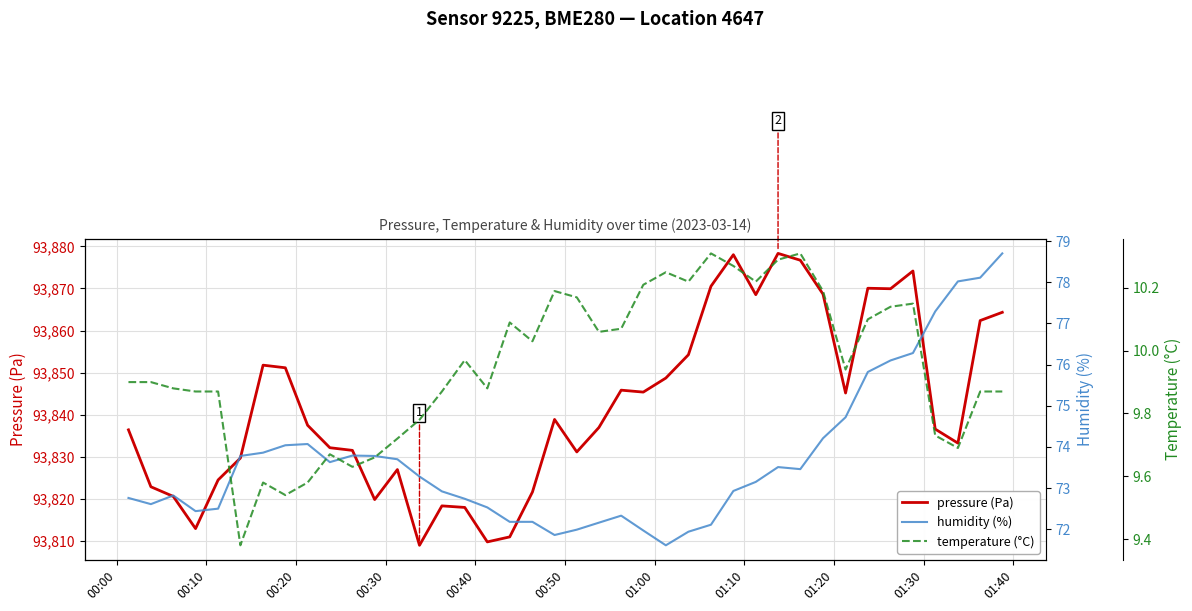

True or false: temperature has more than 1 points higher than both neighbors.

True